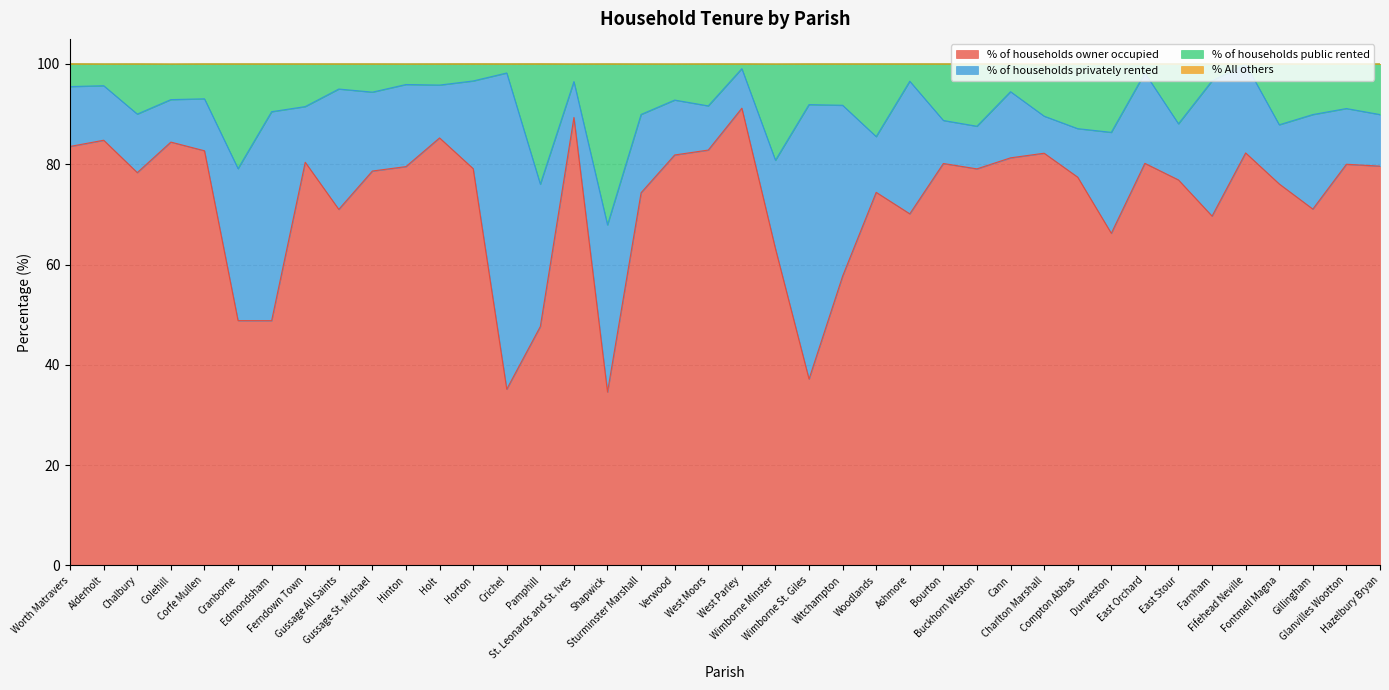

What is the highest value of the % of households owner occupied series?

91.2